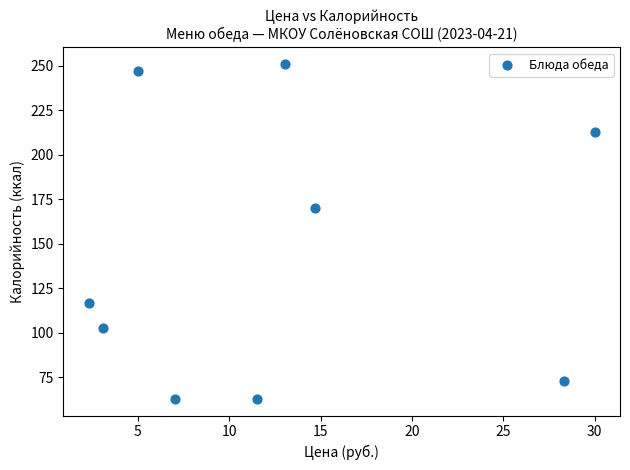

What is the average Y value?

144